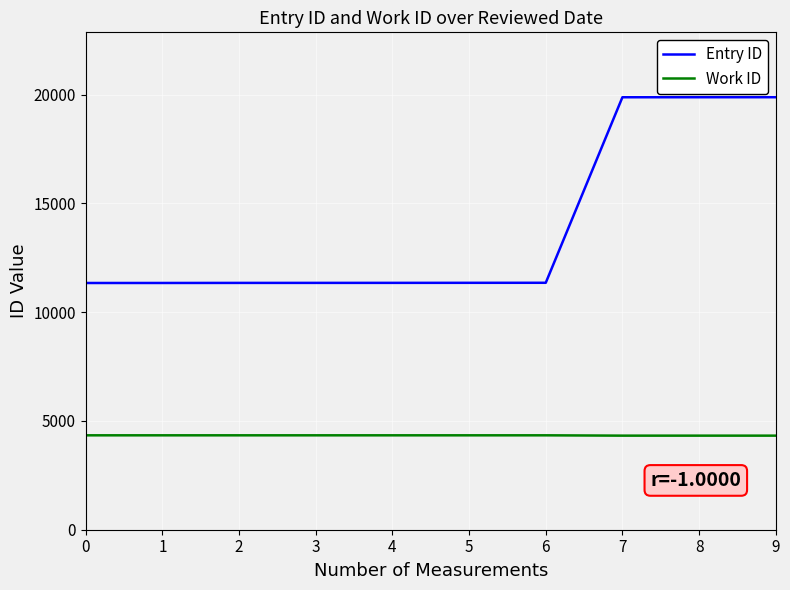

Rank the series at 8 from highest to lowest value.

Entry ID, Work ID